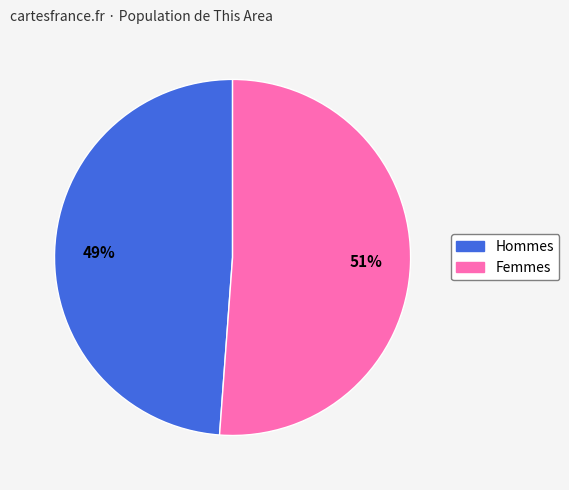

Does any single category account for the majority?

Yes